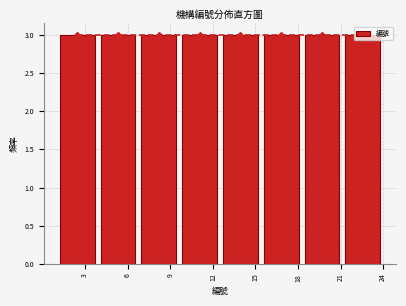

What is the height of the bar covering 15.5 to 18.5 on the x-axis? Neither the bar edges nor the heights are printed on the chart, so give them approximately, as read against the axes.

3